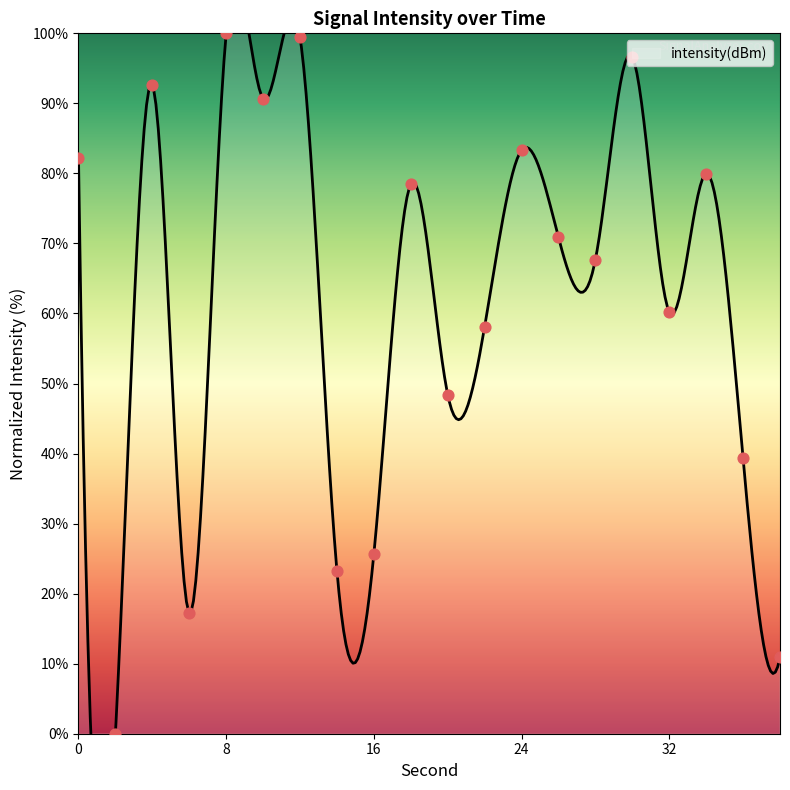

Approximately how many times larger is the value at 34 compared to 22?

1.4